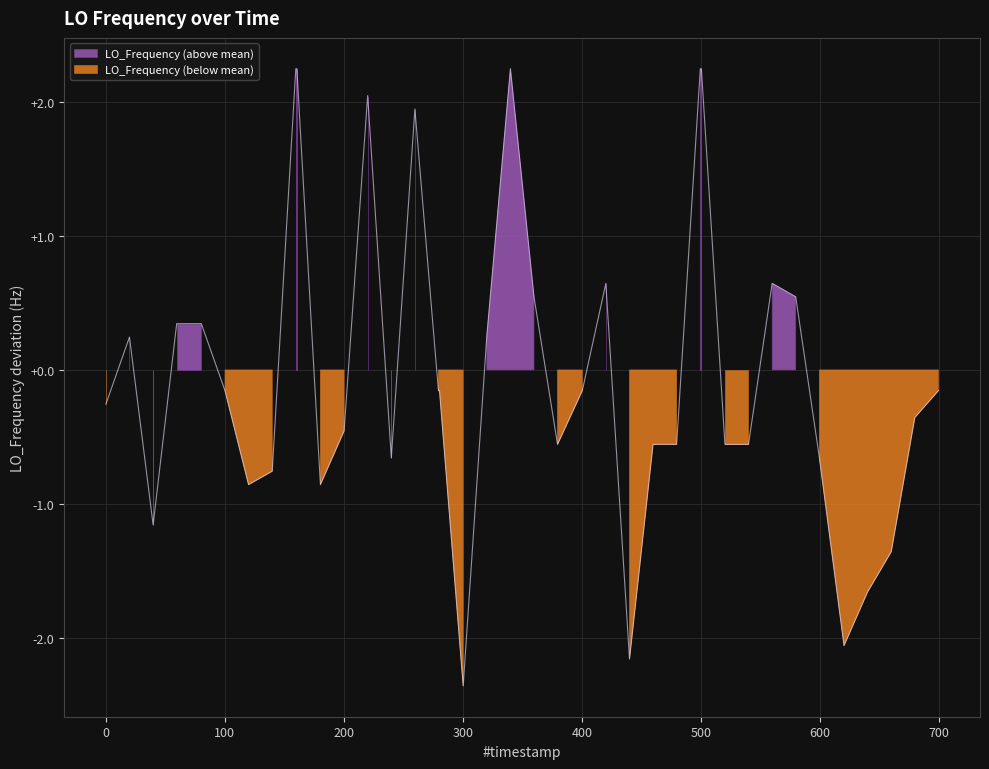

True or false: there are more than 2 points higher than both neighbors.

True